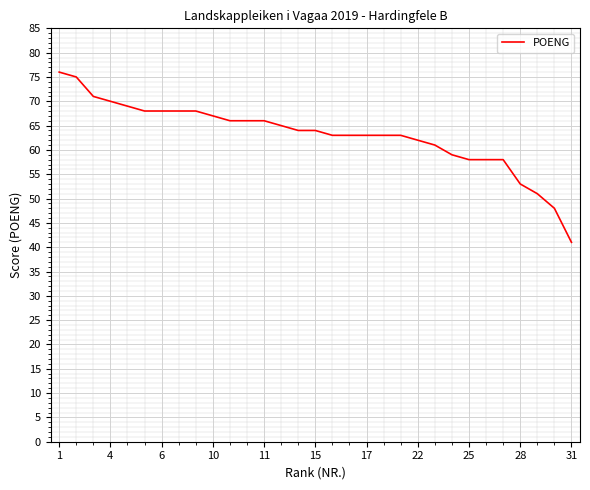

What is the difference between the maximum and minimum values?

35